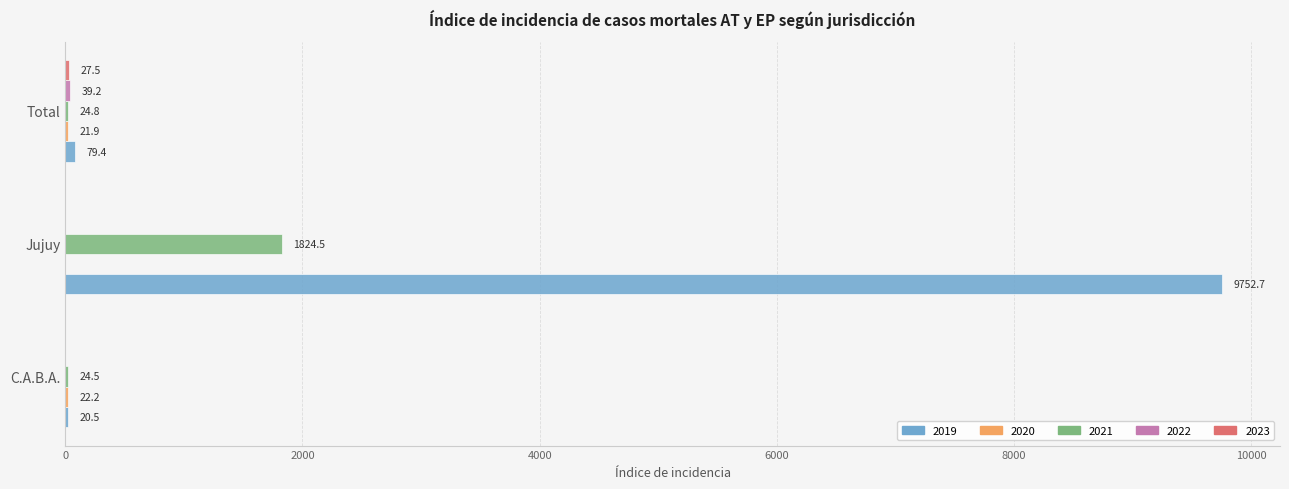

Is it true that 2019 equals 16679.0 at Jujuy?

False